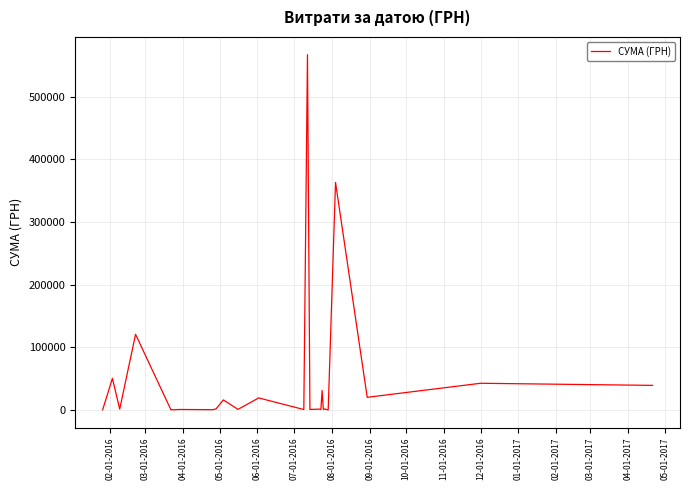

What is the maximum value shown in the chart?

567022.9